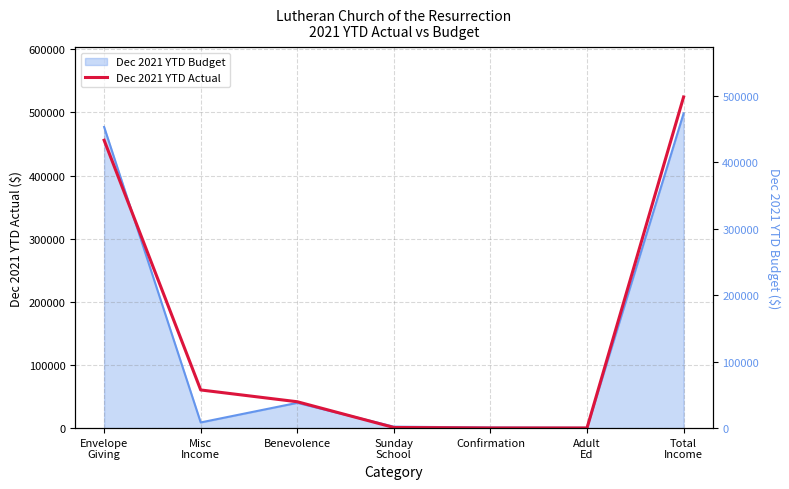

Approximately how many times larger is the value at Envelope
Giving compared to Adult
Ed?

1994.0